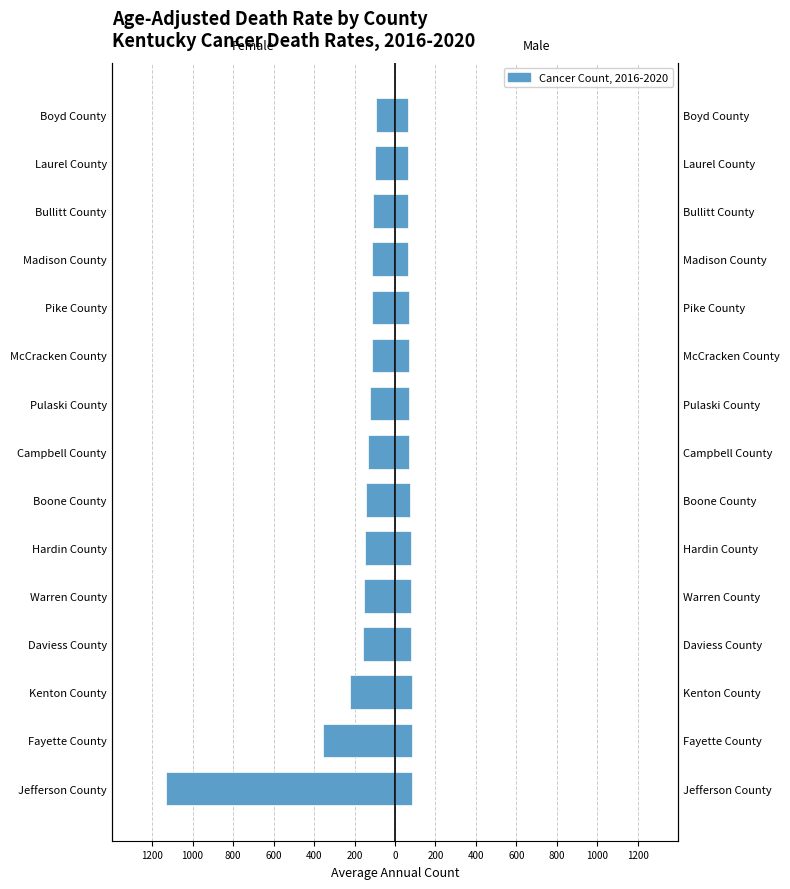

The value of Male at Boone County is 75. True or false?

True